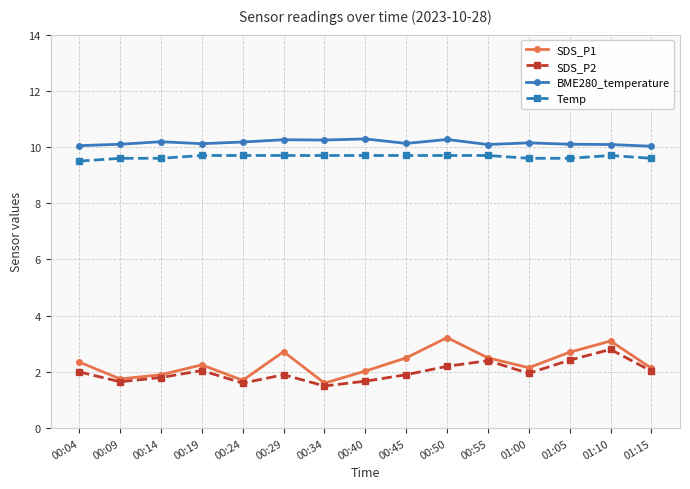

Which series has the widest spread of values?

SDS_P1